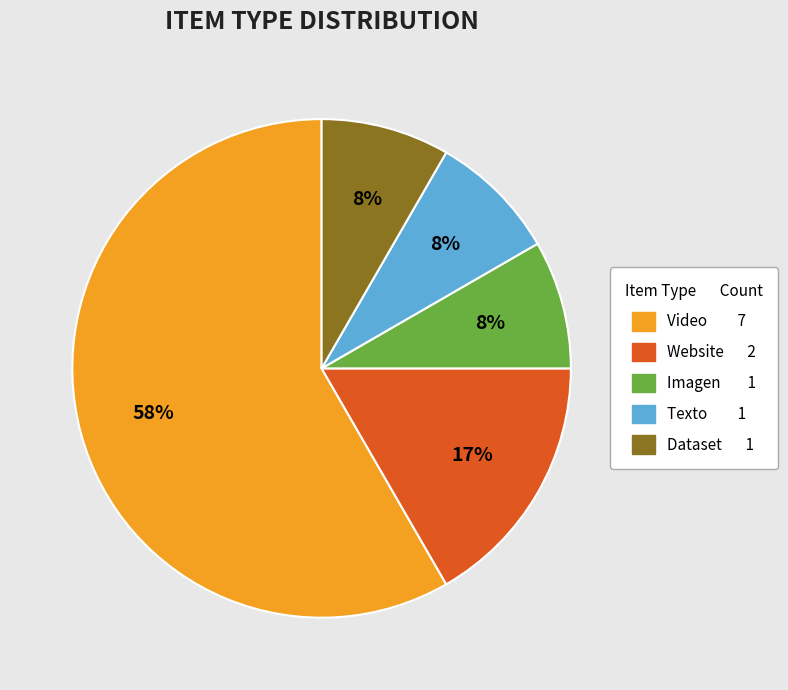

Combined, do Dataset and Texto account for over 50%?

No